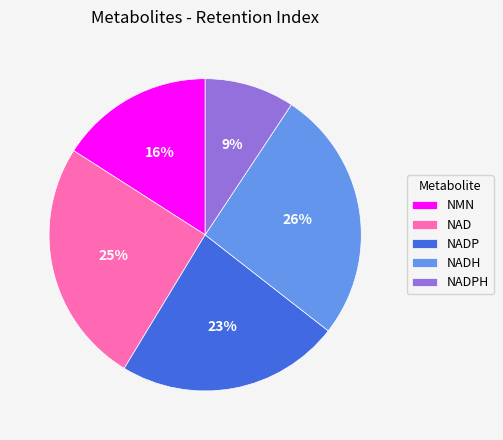

To the nearest percent, what is the combined percentage of NMN and NADP?

39%